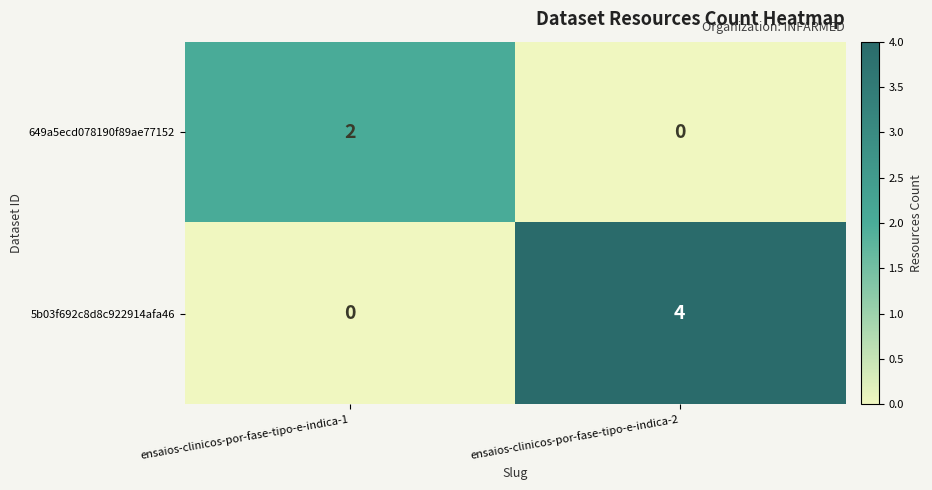

Where is 5b03f692c8d8c922914afa46 nearest to the value 2?

ensaios-clinicos-por-fase-tipo-e-indica-1